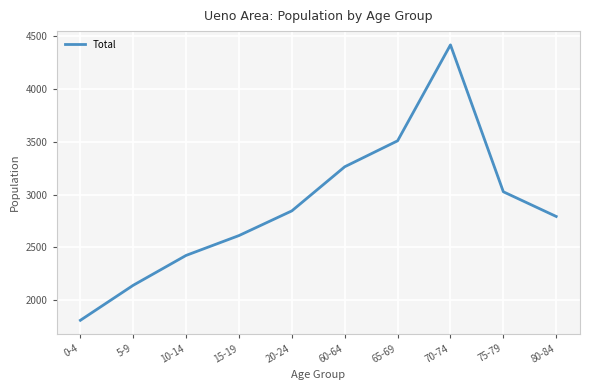

What is the difference between the second highest and minimum values?

1701